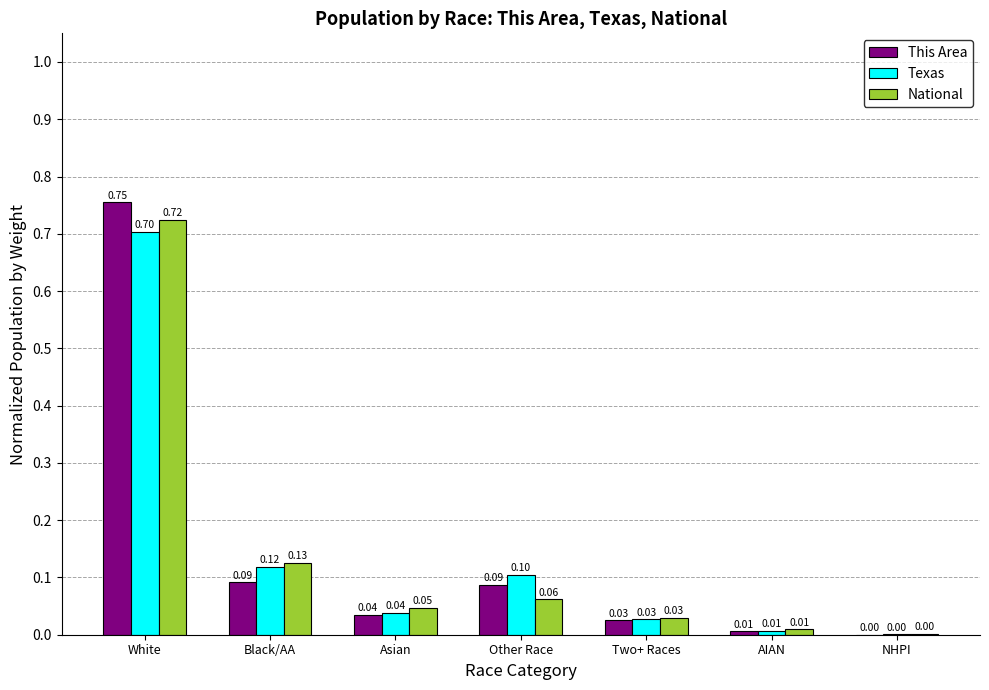

How many groups of bars are there?

7